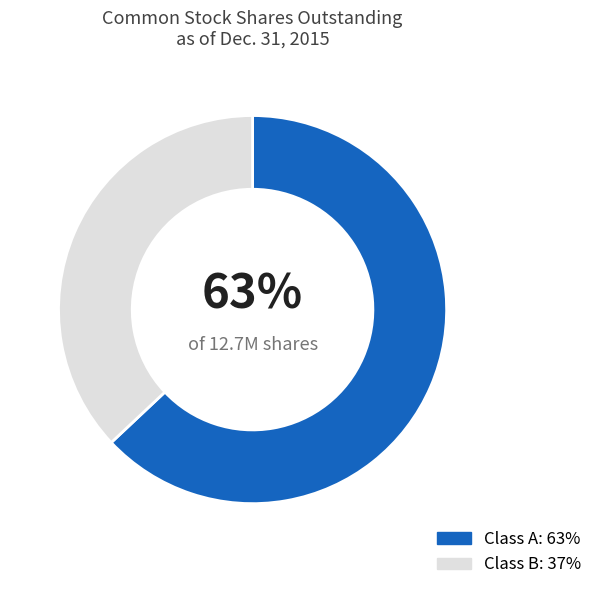

To the nearest percent, what is the average slice percentage?

50%